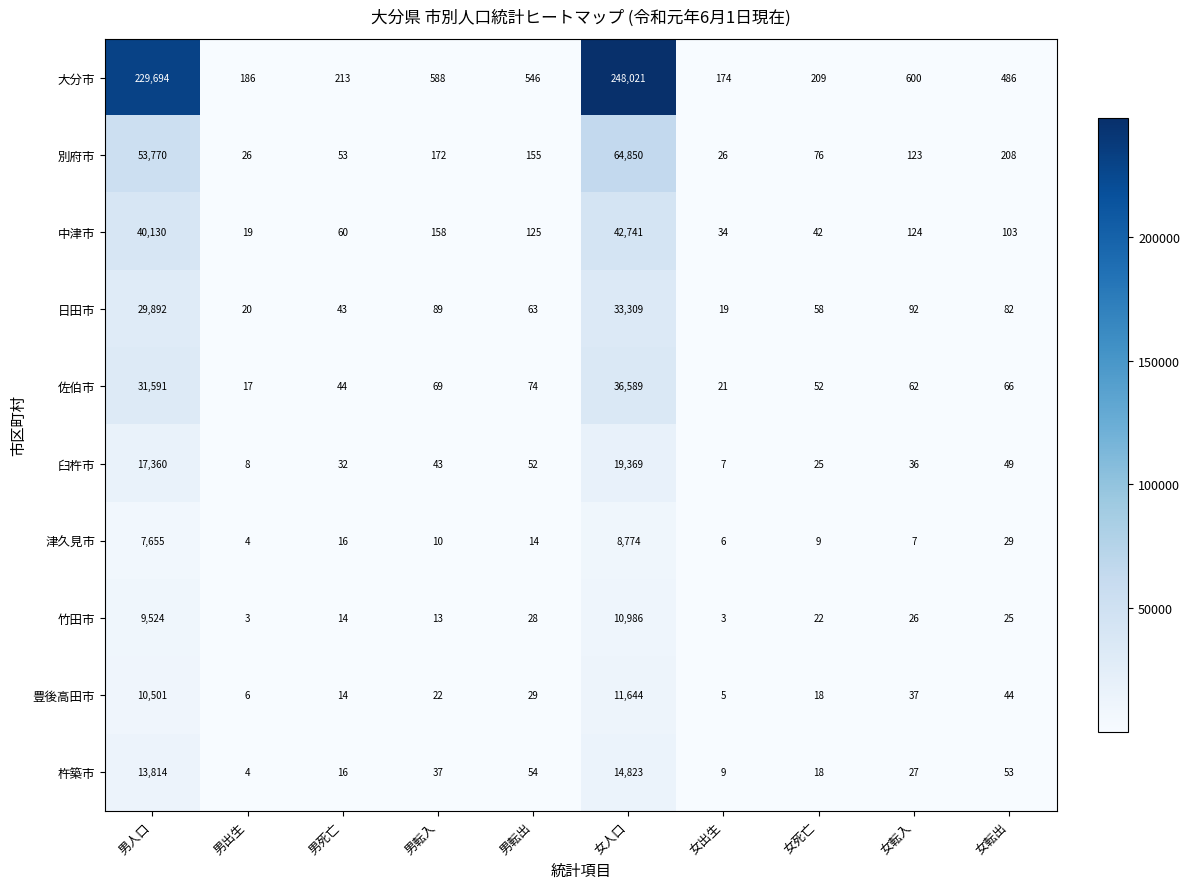

What is the difference between the maximum and minimum values in the 大分市 series?

247847